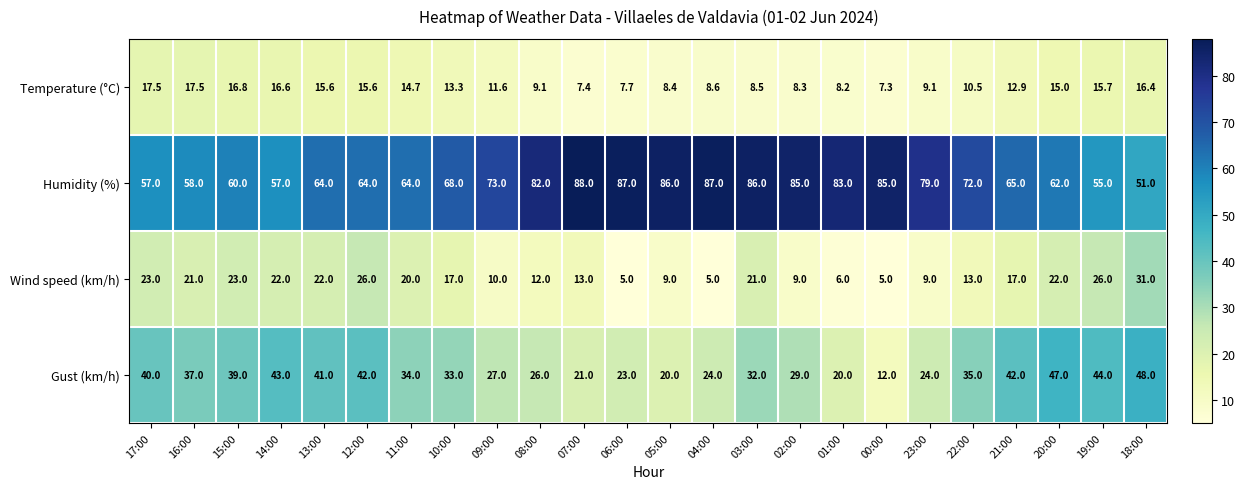

What is the difference between the maximum and minimum values in the Wind speed (km/h) series?

26.0